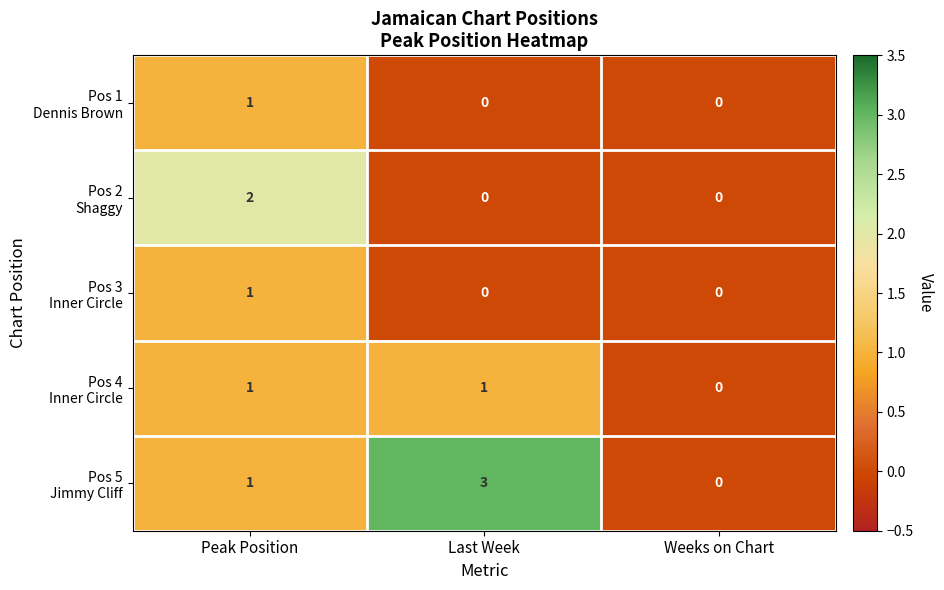

How many distinct data groups are displayed?

5